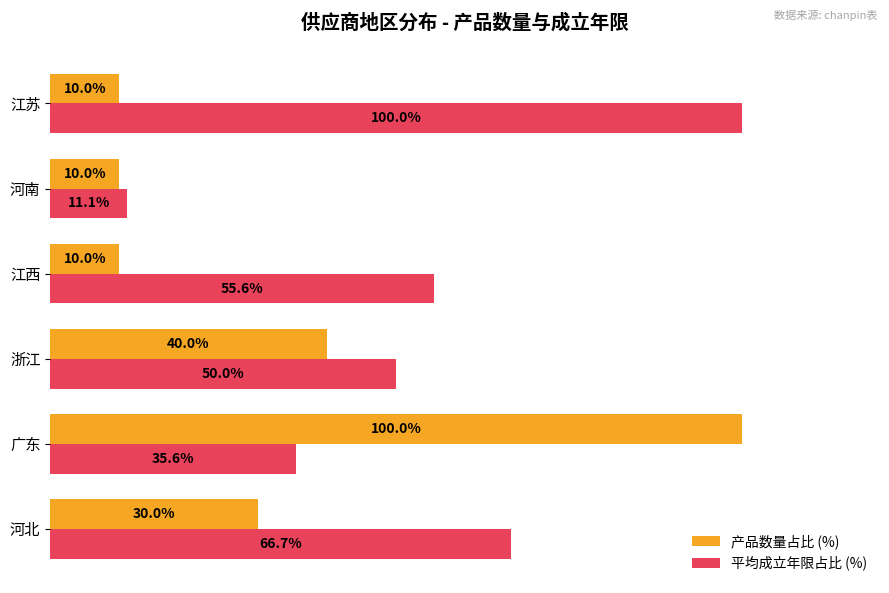

Rank the series at 河北 from highest to lowest value.

平均成立年限占比 (%), 产品数量占比 (%)